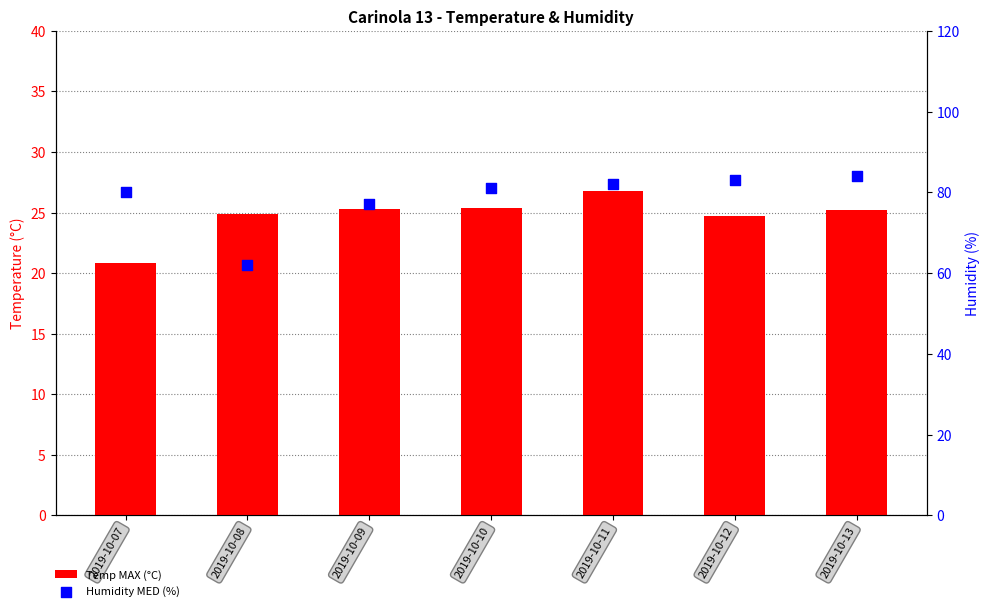

What are all the series names shown in the legend?

Temp MAX (°C), Humidity MED (%)